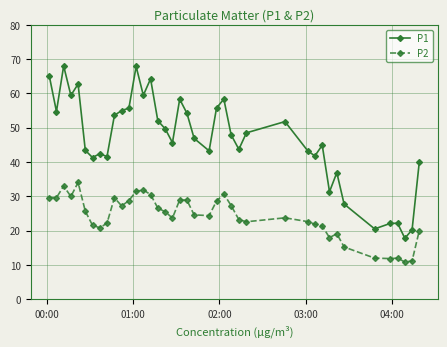

Count the number of data series in this chart.

2